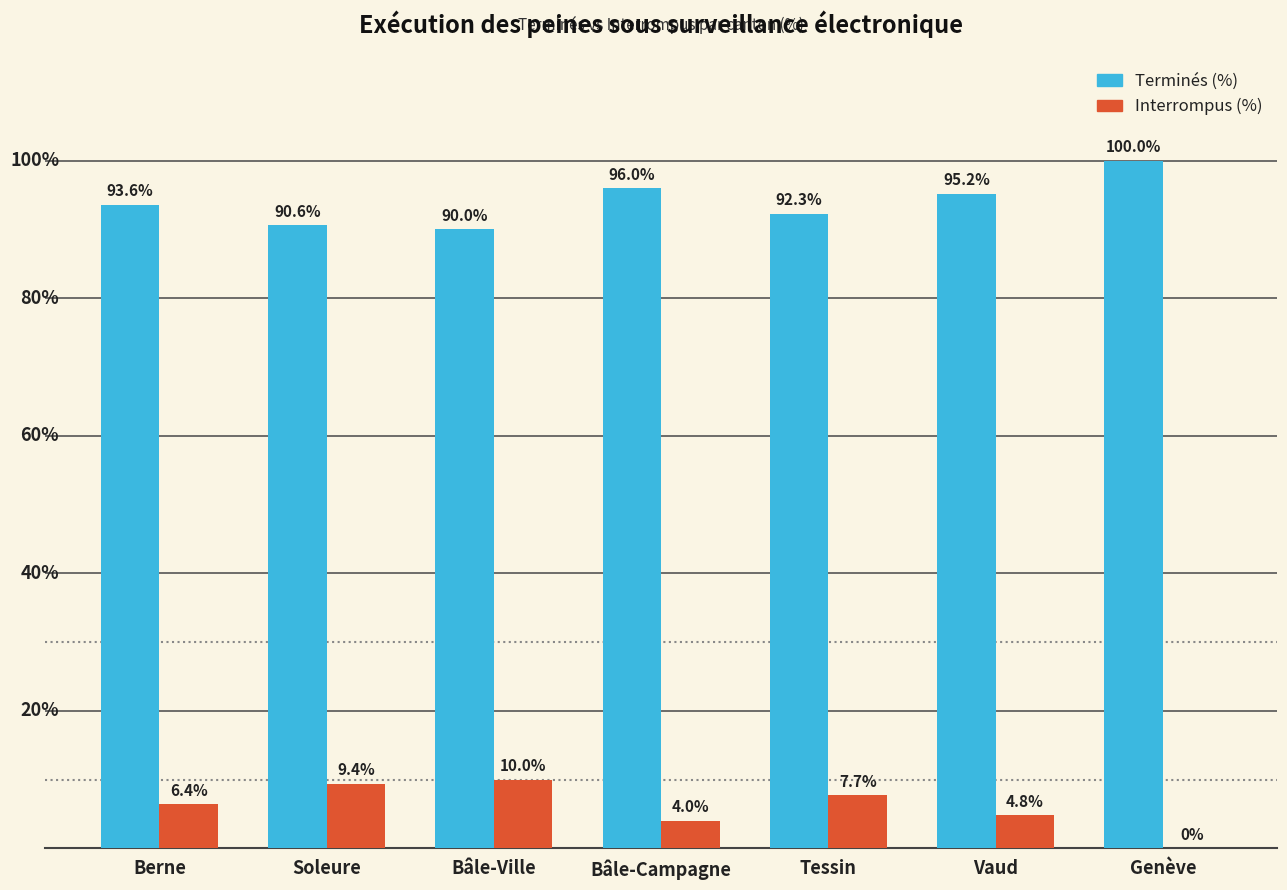

Which category has the highest value across all series?

Genève